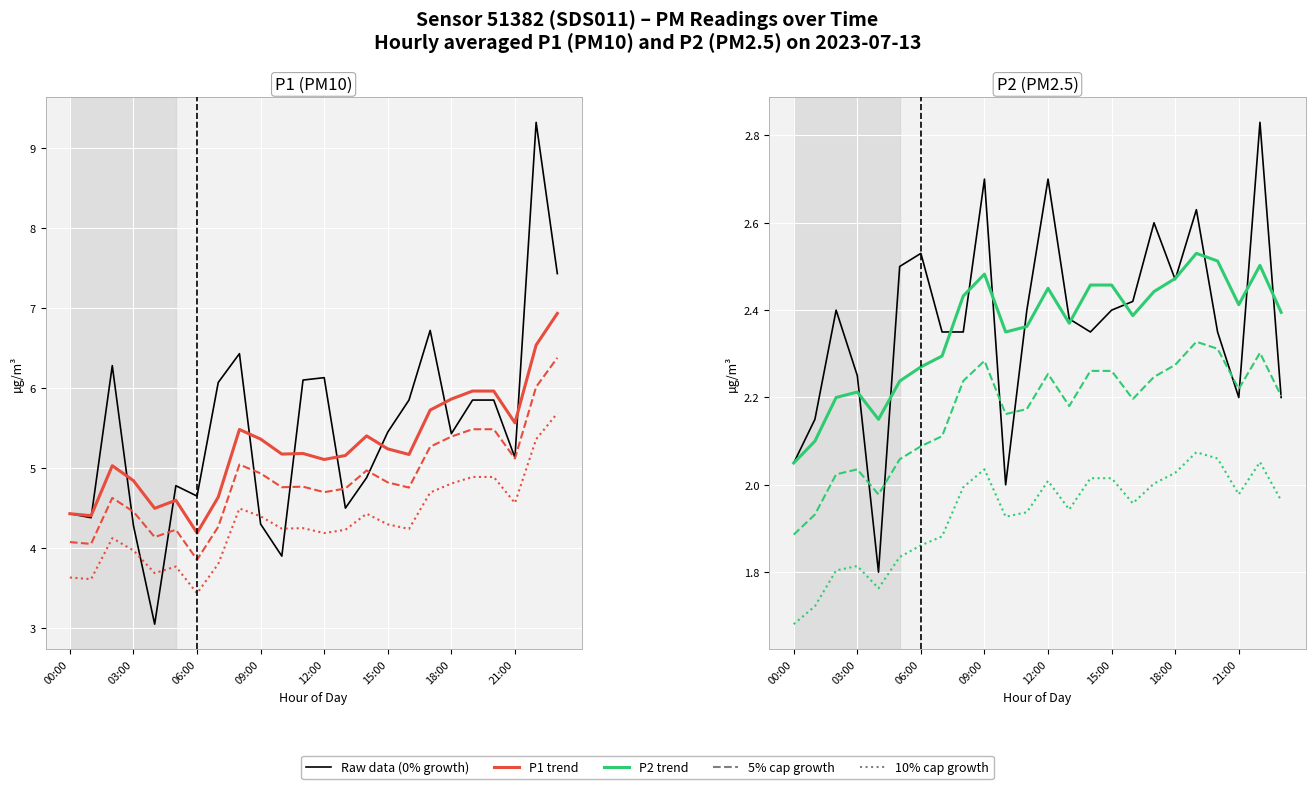

What is the label of the 8th point from the left?

21:00